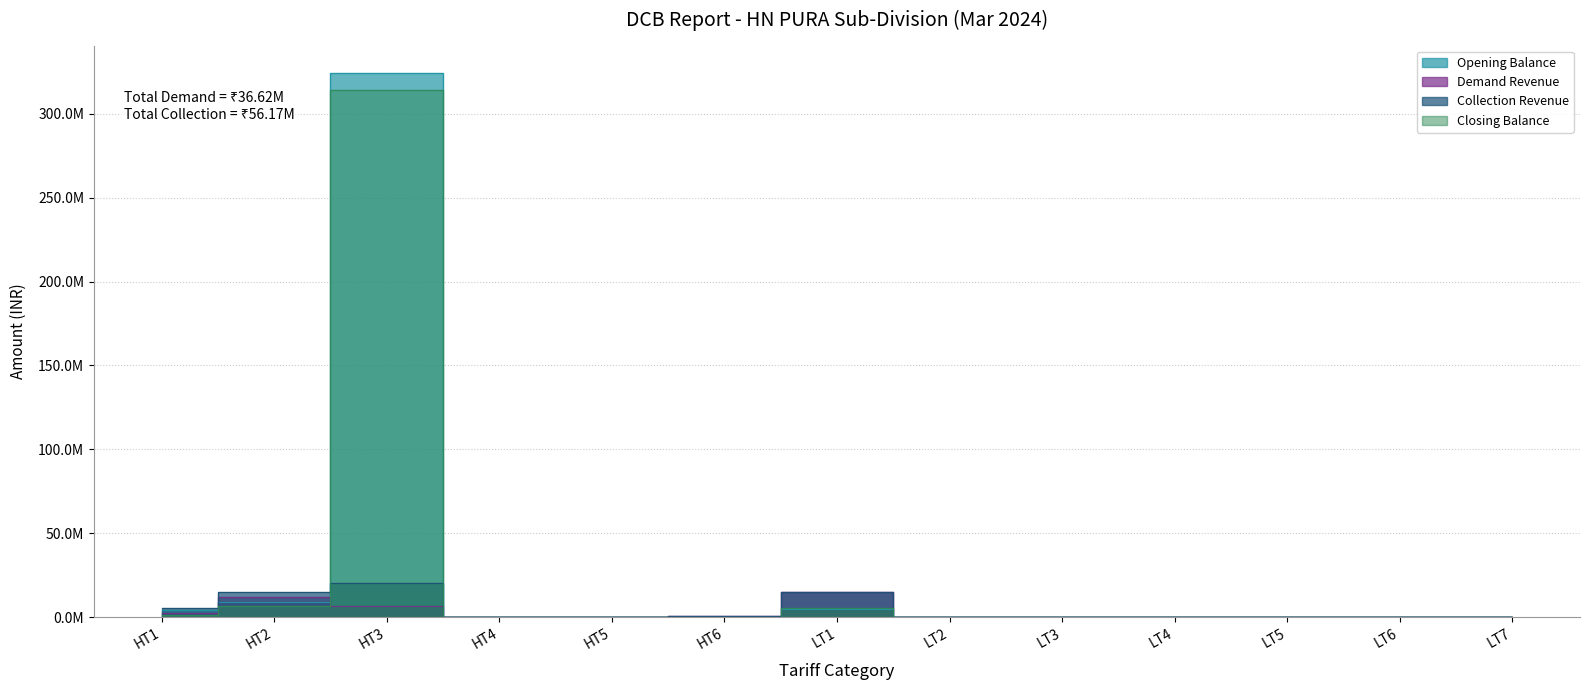

What is the difference between the second highest and second lowest values in the Closing Balance series?

6784285.8